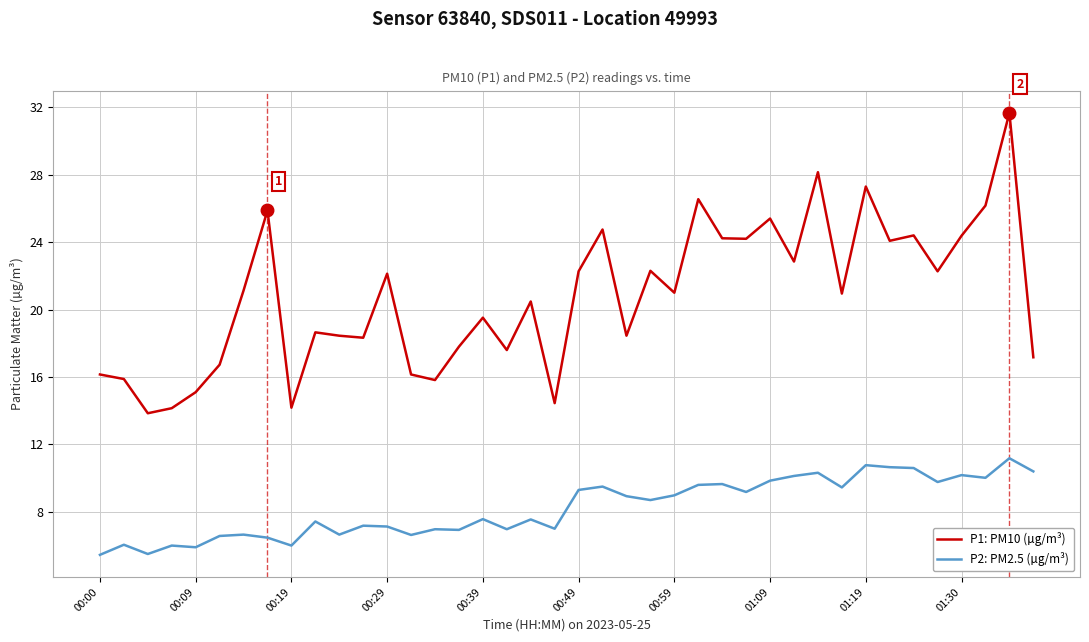

List the series in order of their peak value, lowest first.

P2: PM2.5 (µg/m³), P1: PM10 (µg/m³)